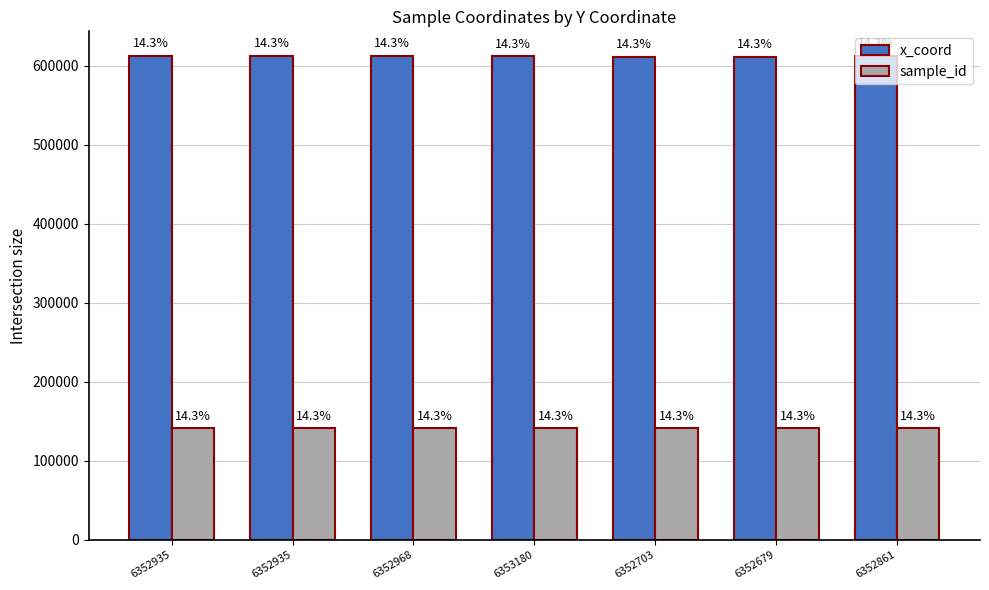

How many groups of bars are there?

7